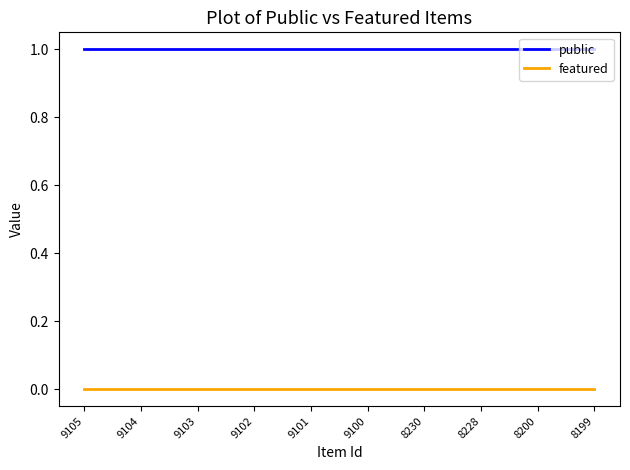

List the series in order of their peak value, lowest first.

featured, public